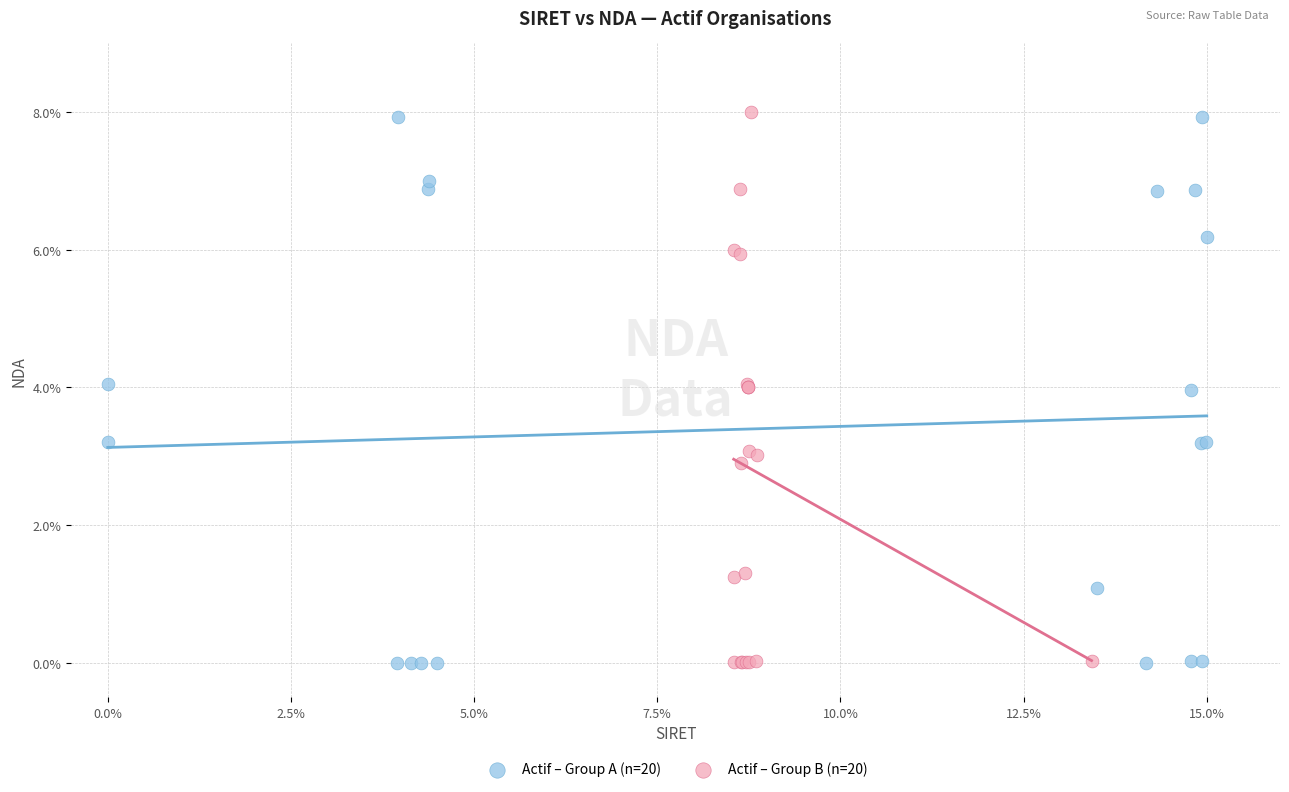

What are all the series names shown in the legend?

Actif – Group A (n=20), Actif – Group B (n=20)